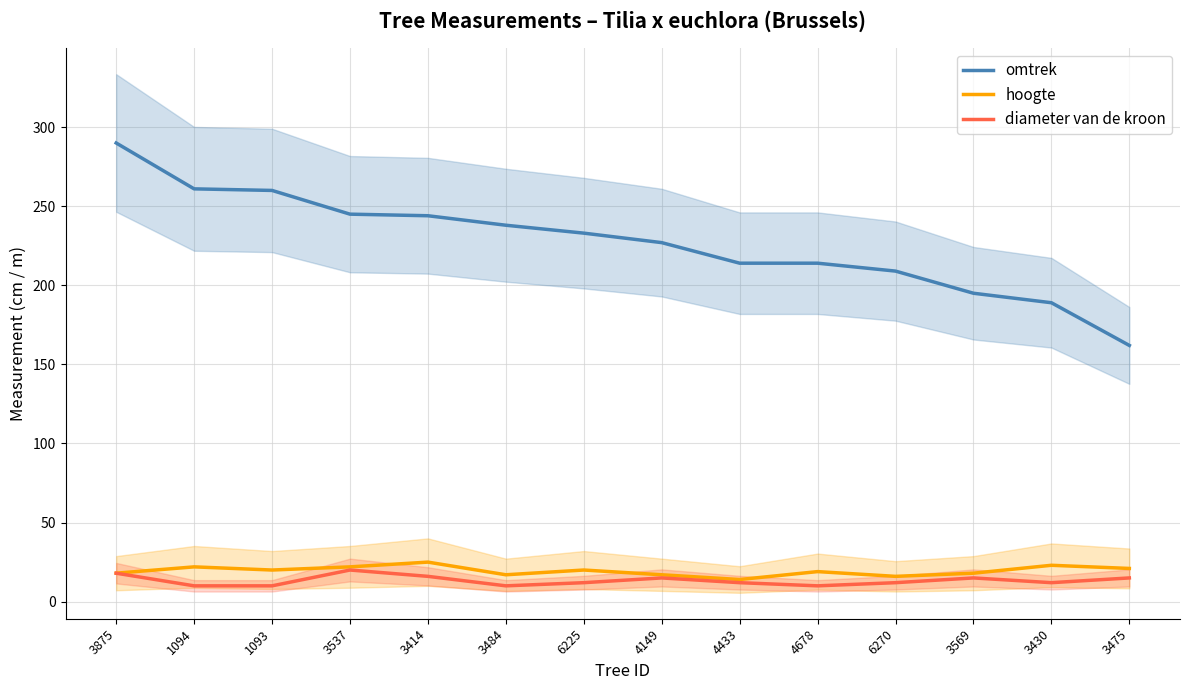

Reading left to right, what are all the values shown in this chart?

omtrek: 290	261	260	245	244	238	233	227	214	214	209	195	189	162
hoogte: 18	22	20	22	25	17	20	17	14	19	16	18	23	21
diameter van de kroon: 18	10	10	20	16	10	12	15	12	10	12	15	12	15